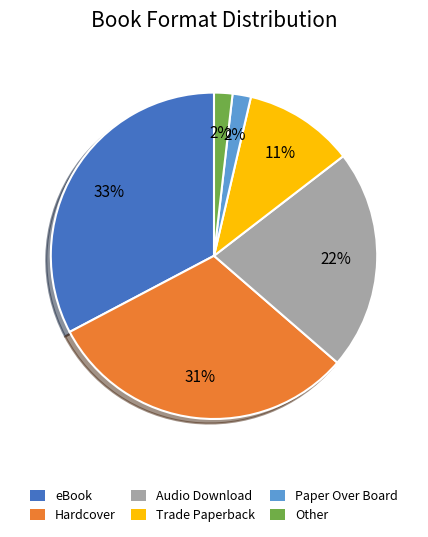

Is there a majority slice in this chart?

No